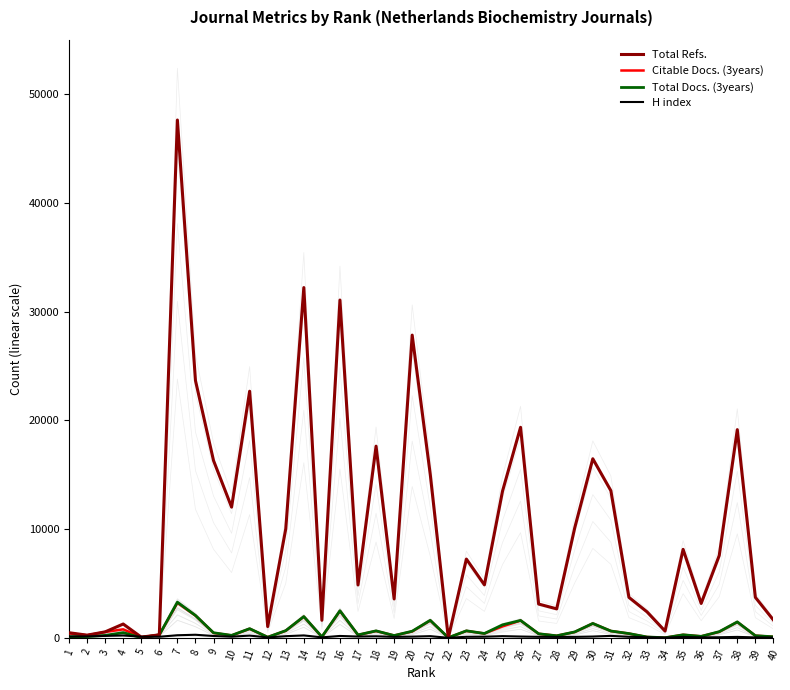

At which category is the sum across all series the highest?

7